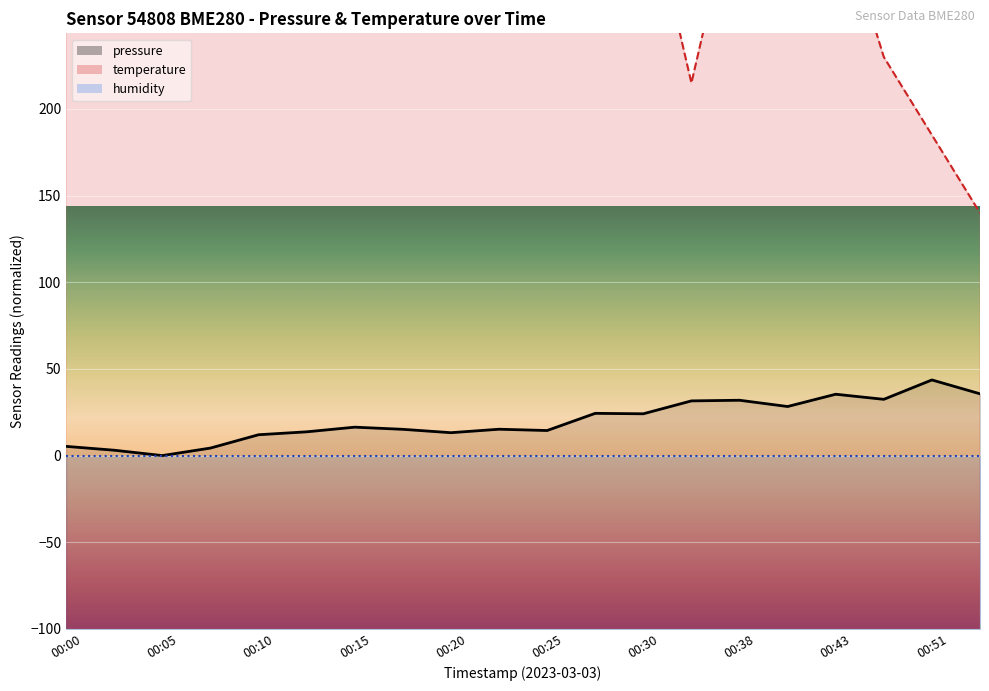

Rank the categories by value from highest to lowest.

00:51, 00:53, 00:43, 00:45, 00:38, 00:35, 00:41, 00:28, 00:30, 00:15, 00:23, 00:17, 00:25, 00:13, 00:20, 00:10, 00:00, 00:08, 00:03, 00:05